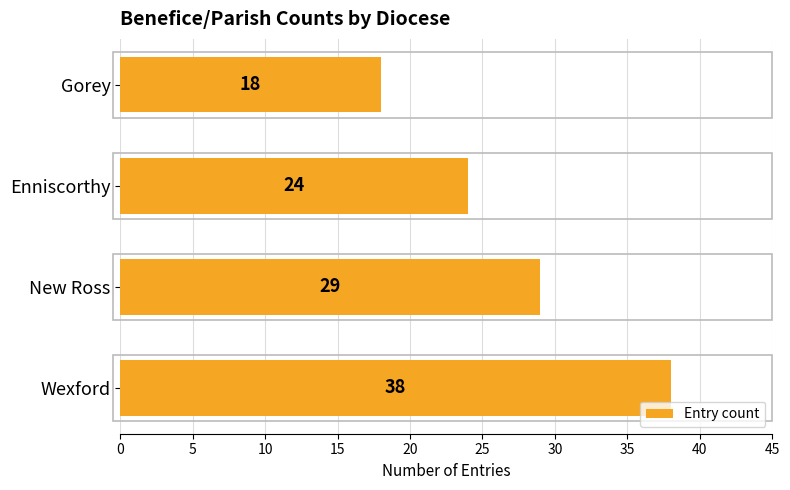

Reading bottom to top, what are all the values shown in this chart?

Wexford=38	New Ross=29	Enniscorthy=24	Gorey=18